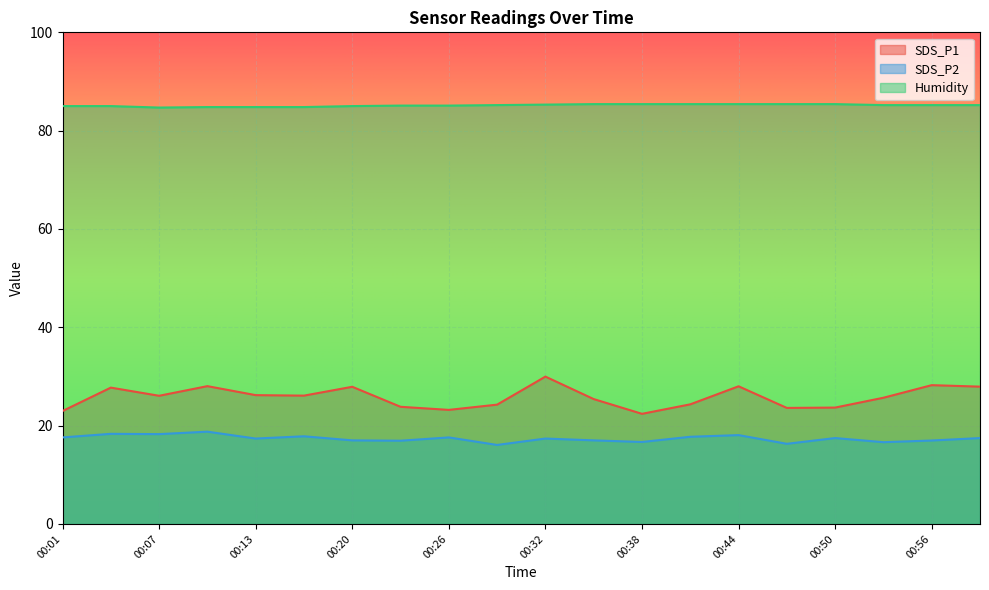

Where is the first local minimum for SDS_P1?

00:07